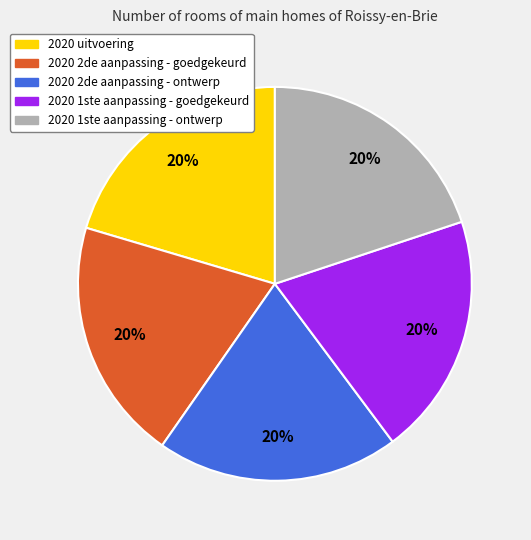

Does 2020 uitvoering account for over 50% of the chart?

No